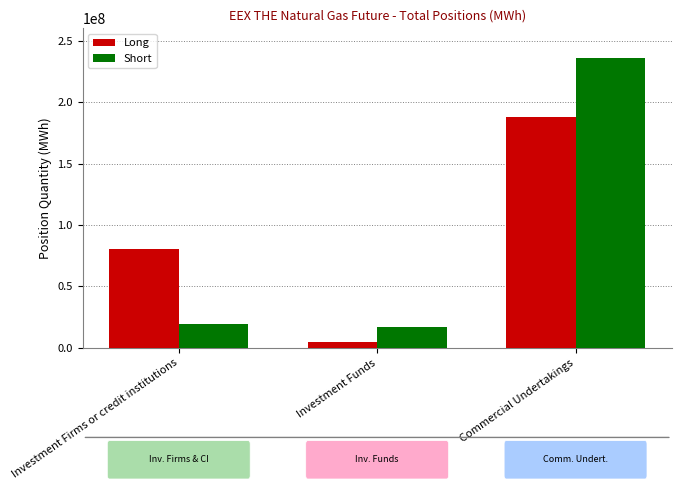

How many groups of bars are there?

3